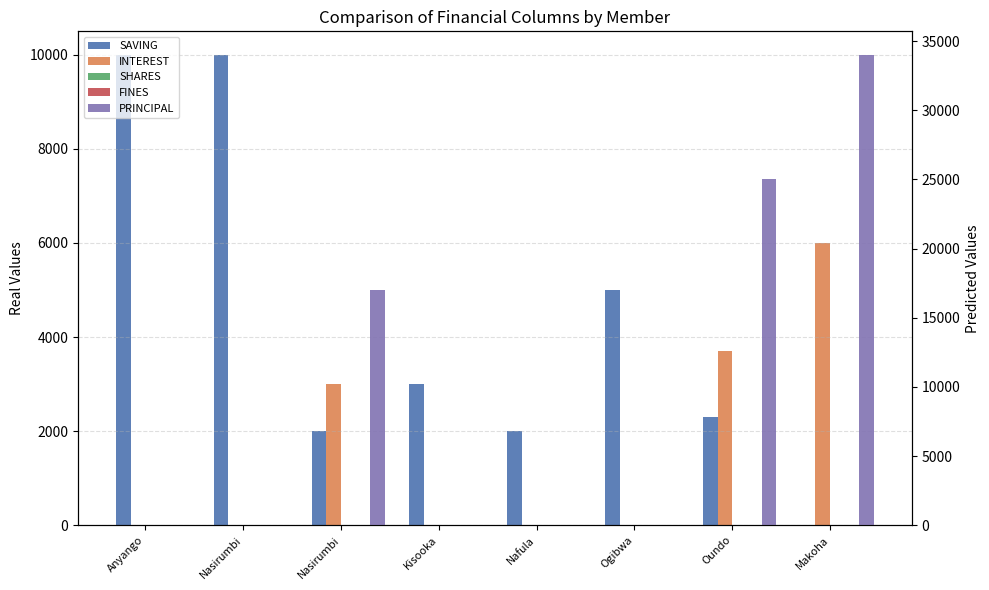

At which label does FINES reach its peak?

Anyango